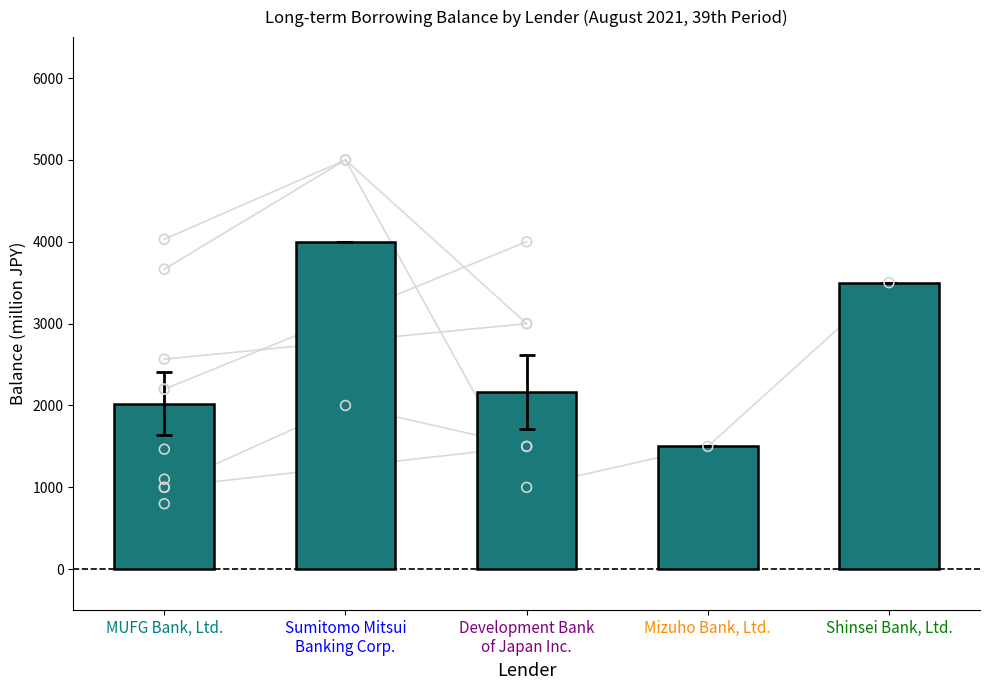

Which has a higher value, Sumitomo Mitsui
Banking Corp. or MUFG Bank, Ltd.?

Sumitomo Mitsui
Banking Corp.